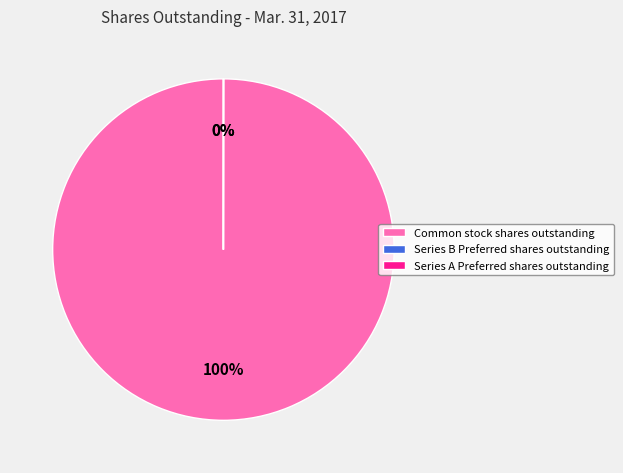

Which category has the biggest portion of the pie?

Common stock shares outstanding